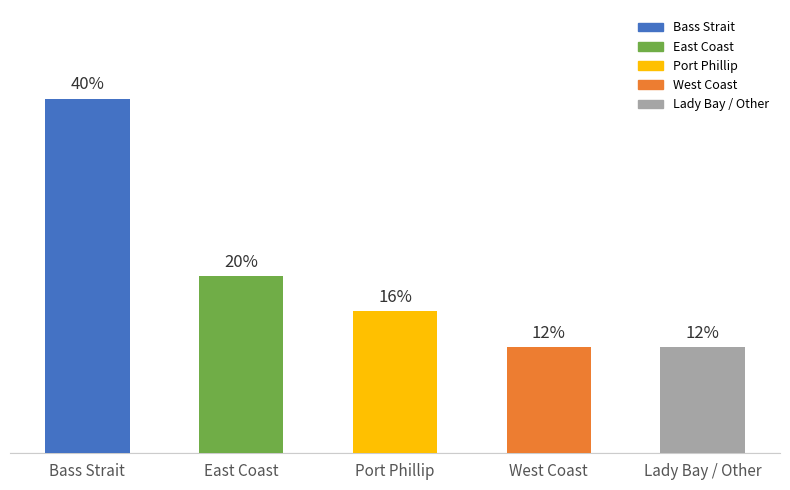

Where does the data first go above 4?

Bass Strait